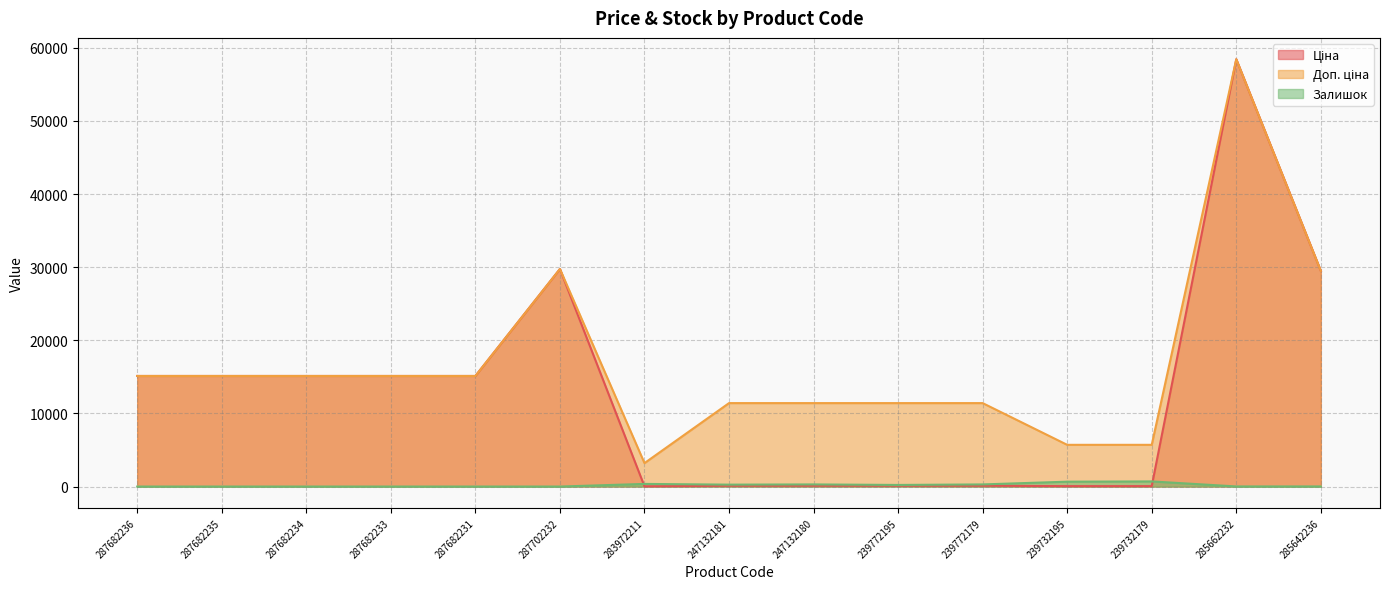

What is the label of the 14th point from the right?

287682235